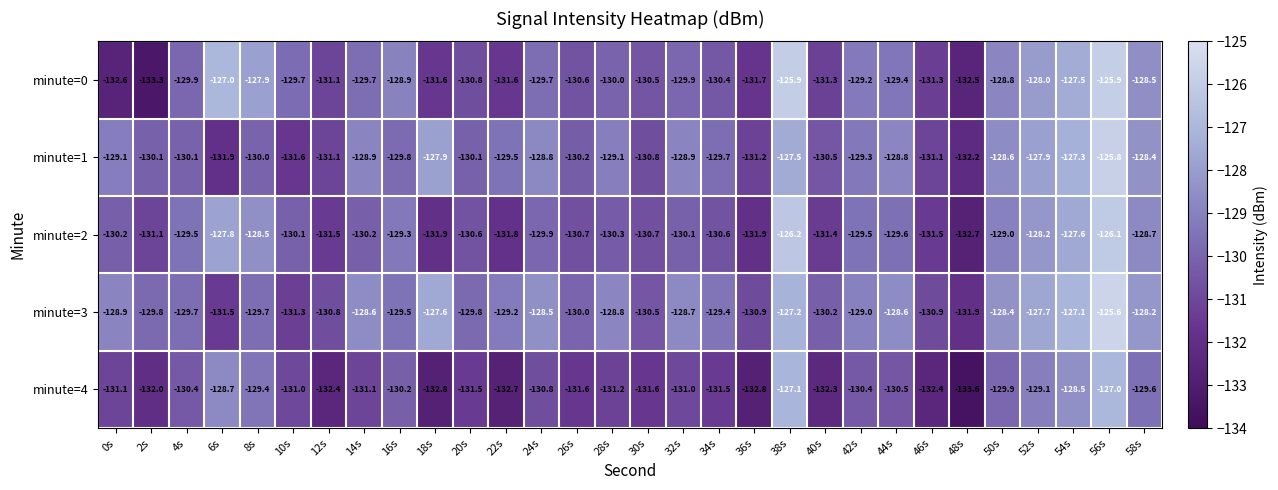

Between 6s and 56s, which series saw the biggest shift?

minute=1